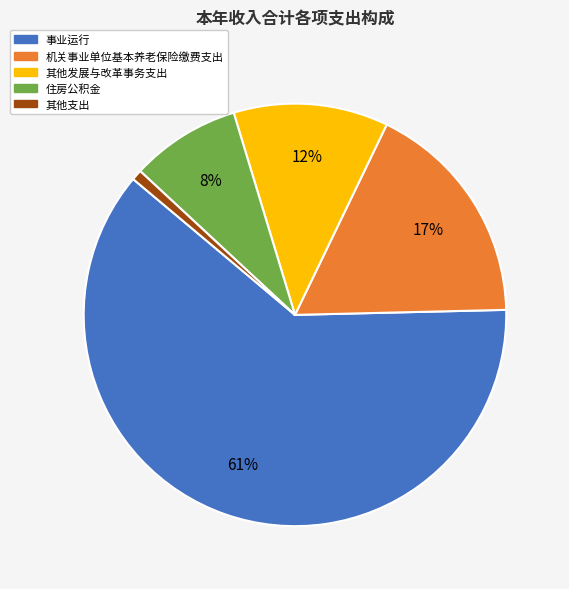

What is the largest slice in the pie chart?

事业运行